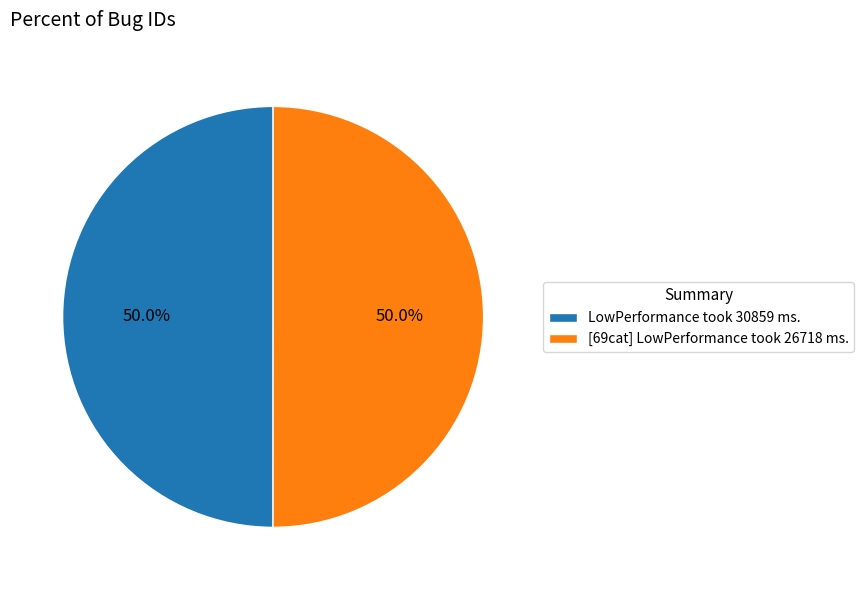

What is the total percentage of [69cat] LowPerformance took 26718 ms. and LowPerformance took 30859 ms.?

100.0%